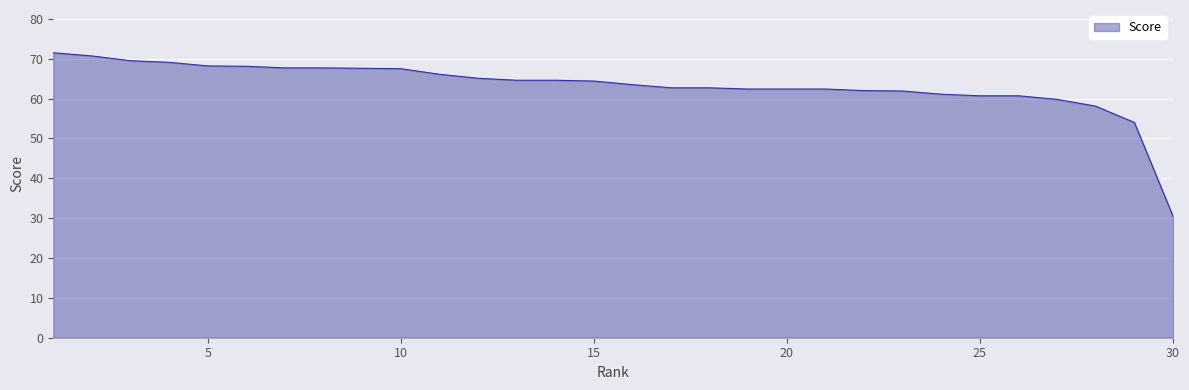

What is the difference between the maximum and minimum values?

41.0